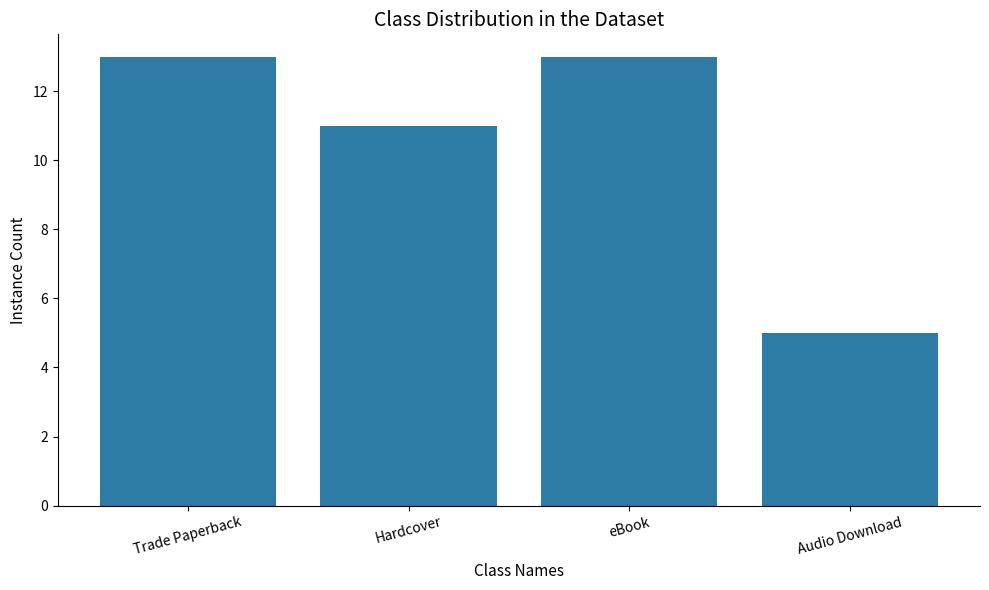

What is the approximate value at Audio Download?

5